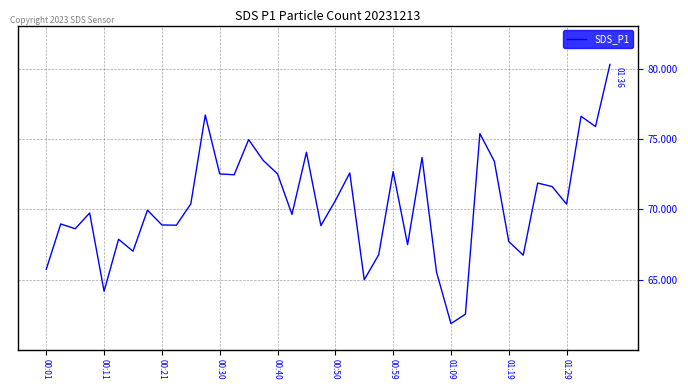

How many interior local valleys (lower than both neighbors) does the data have?

13